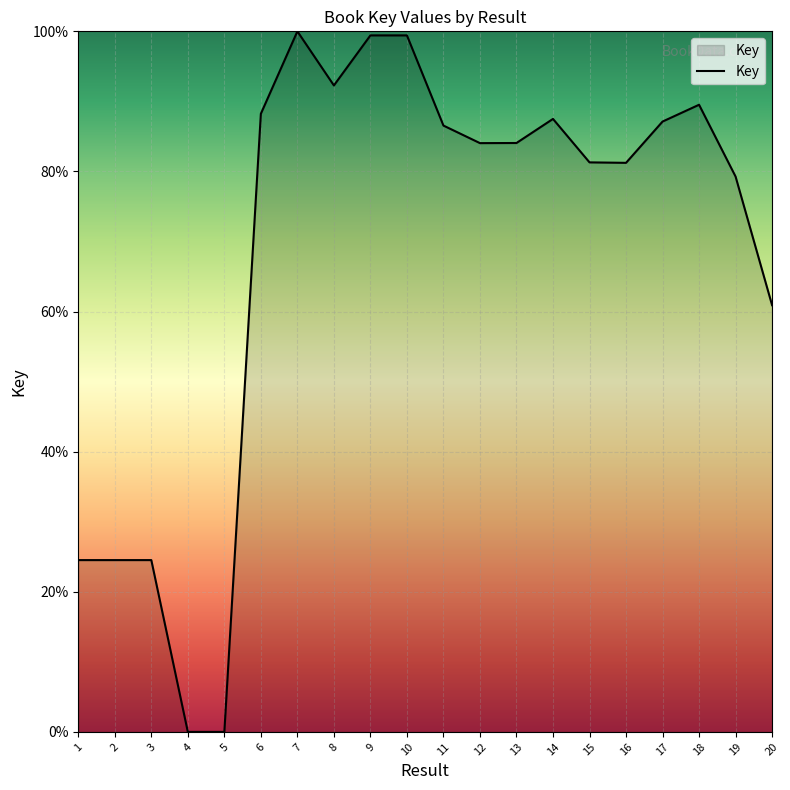

What is the difference between the maximum and minimum values?

100.0